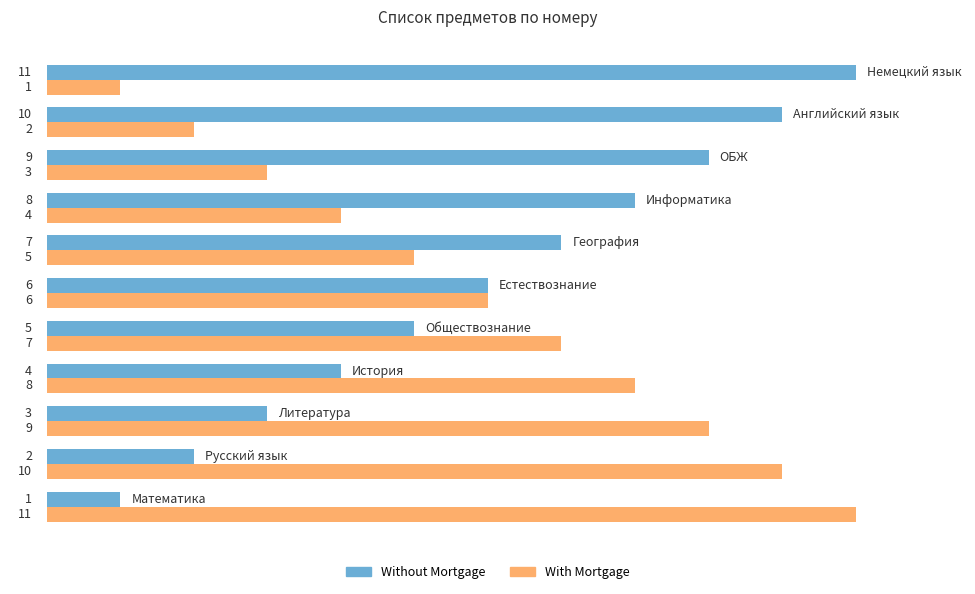

What is the minimum value for Without Mortgage?

1